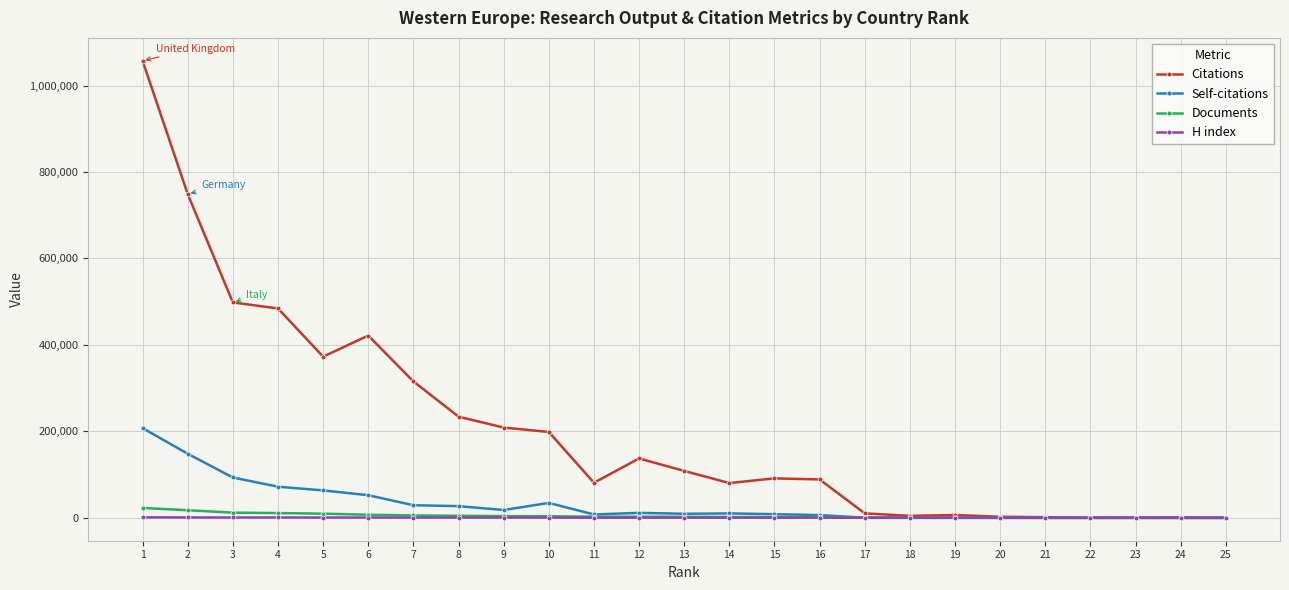

How many values in the H index series are below 478?

12